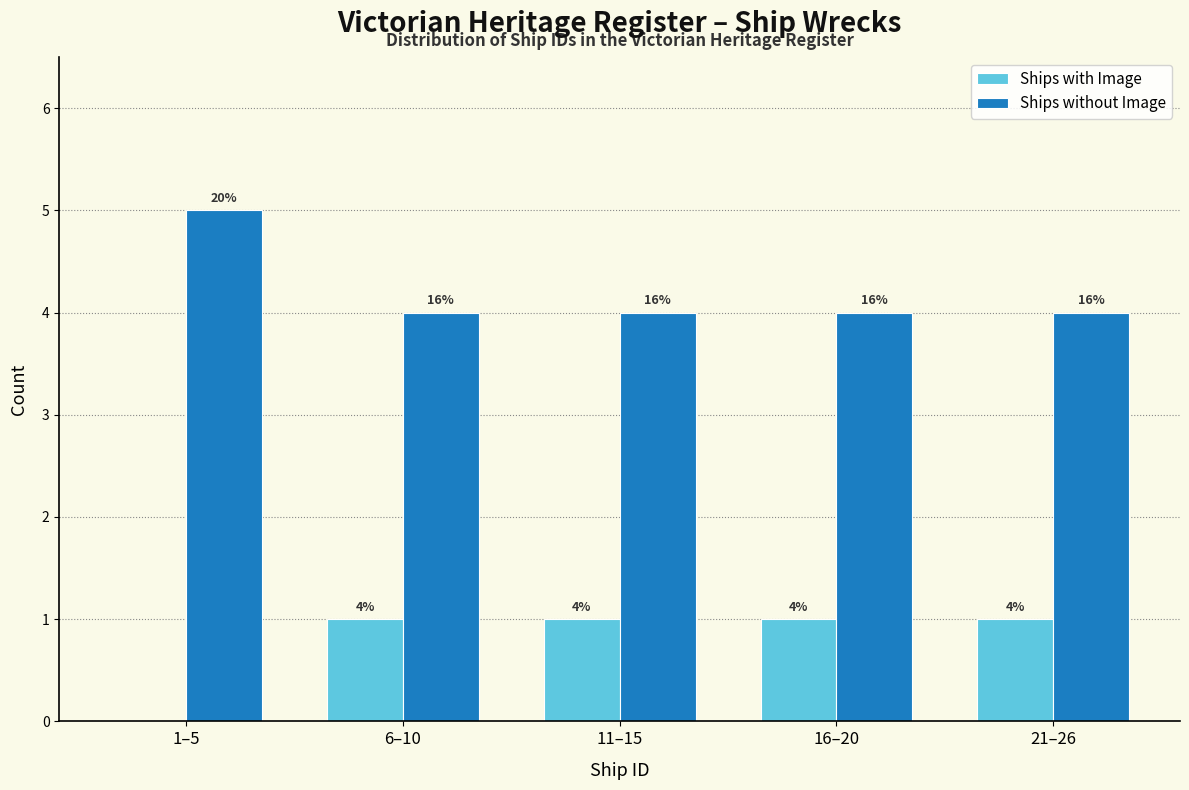

Does the chart contain stacked bars?

No